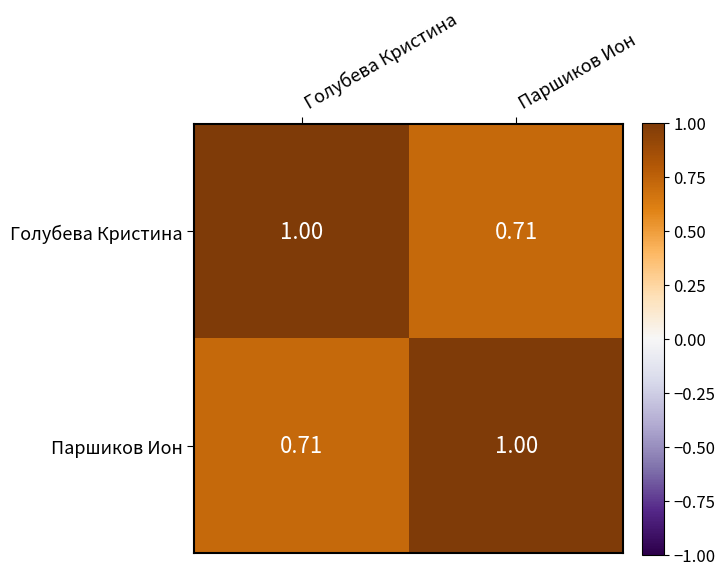

List the labels in order of Паршиков Ион value, largest first.

Паршиков Ион, Голубева Кристина